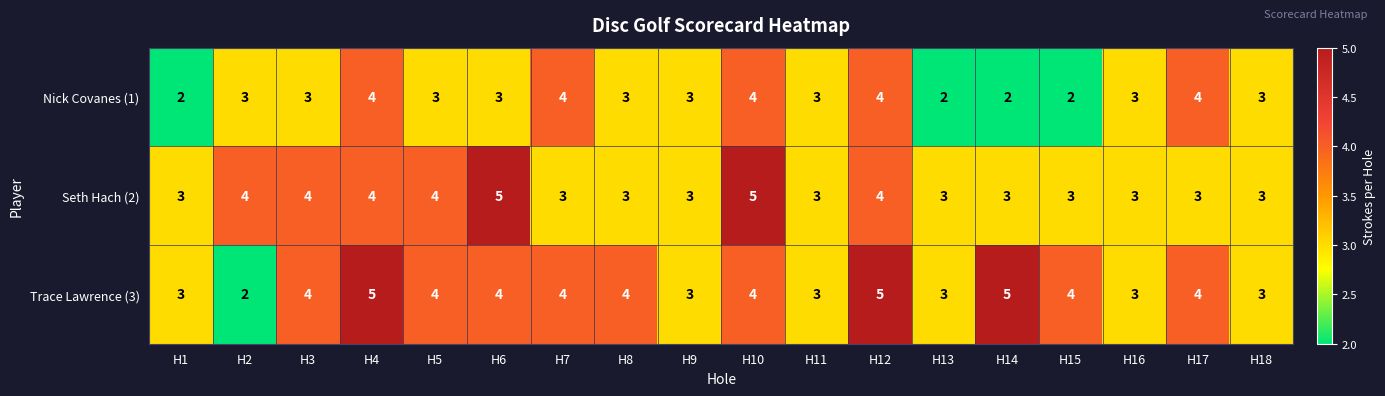

What is the total value across all series at H5?

11